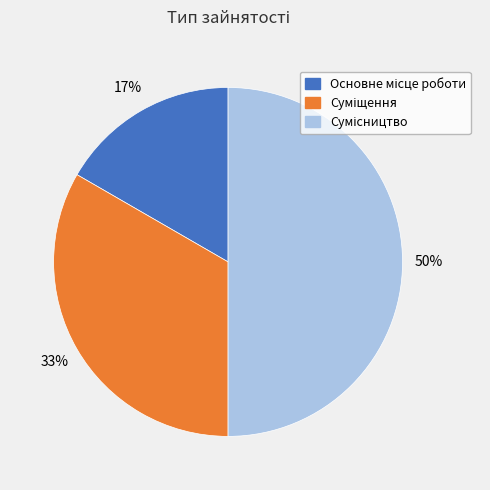

To the nearest percent, what is the average slice percentage?

33%